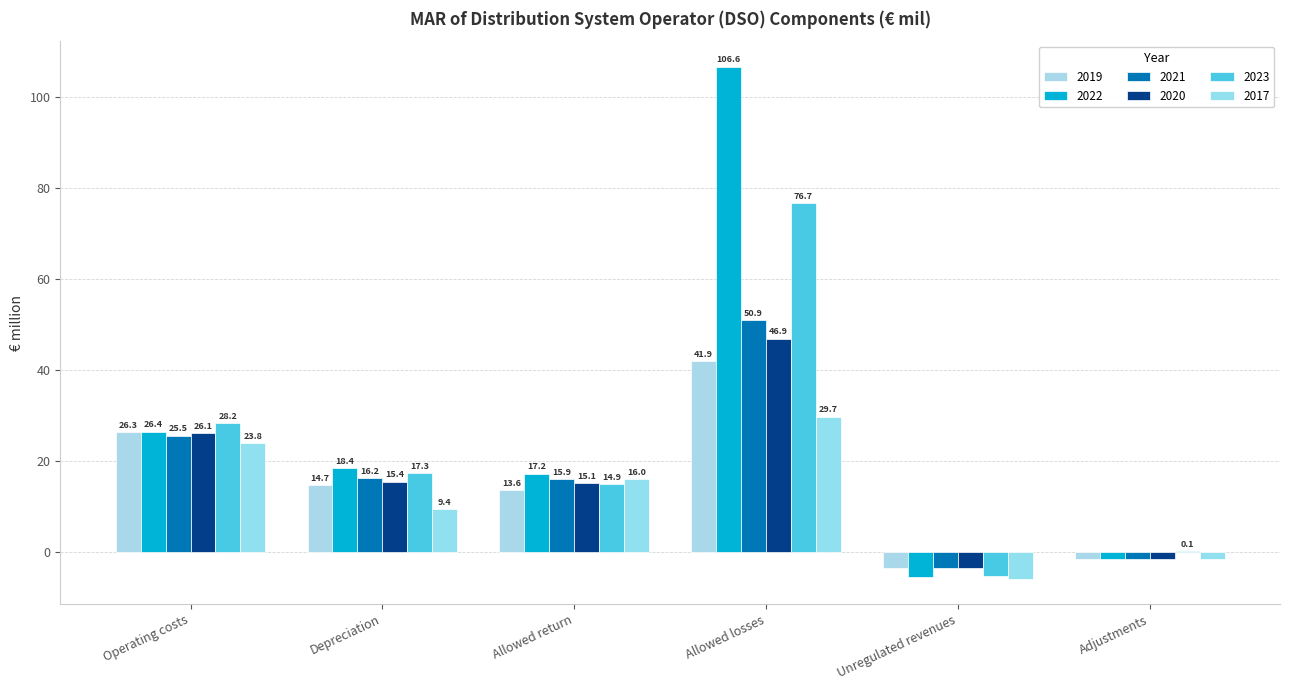

Is the value of 2022 at Depreciation greater than the value of 2017 at Unregulated revenues?

Yes